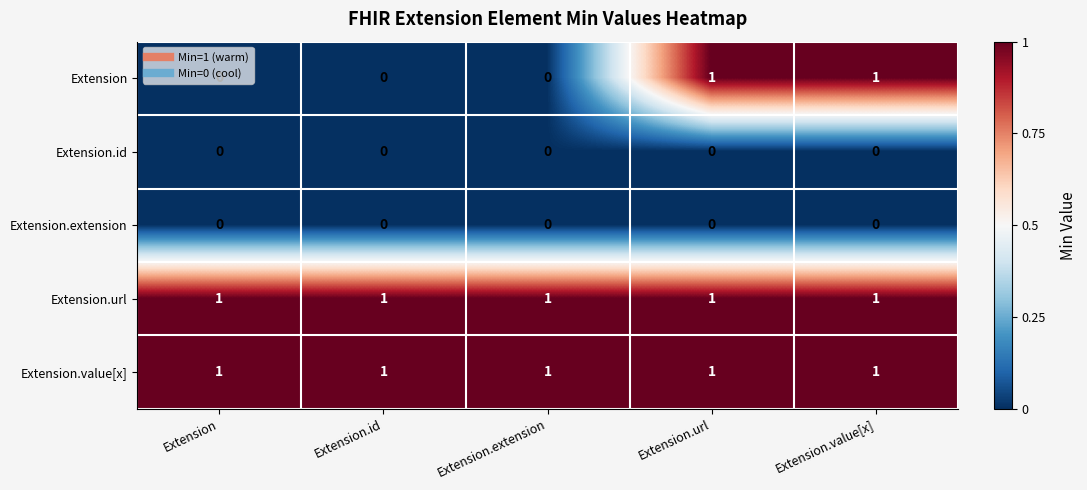

Which series has the widest spread of values?

Extension